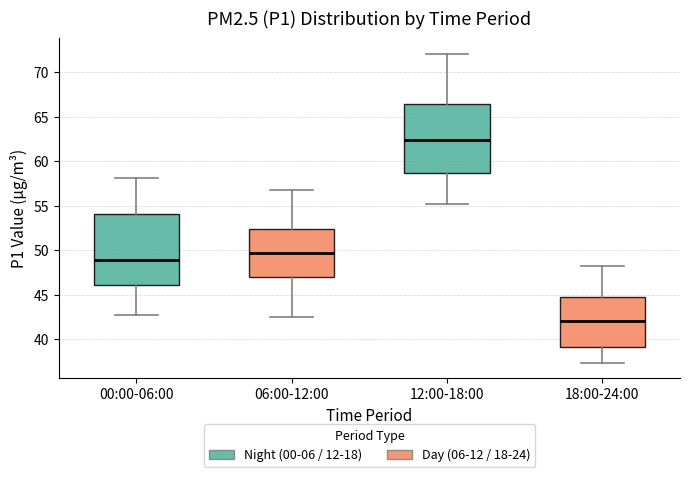

Which box's median line is the lowest?

18:00-24:00